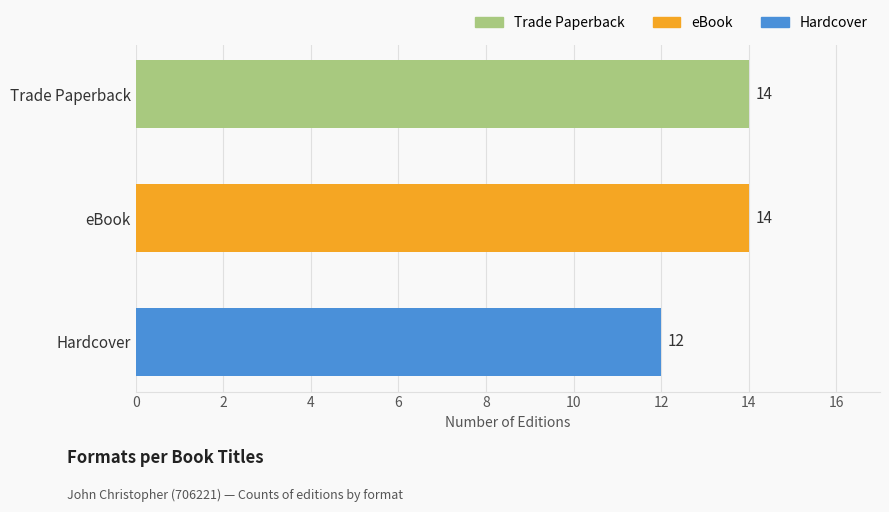

Reading top to bottom, what are all the values shown in this chart?

Trade Paperback=14	eBook=14	Hardcover=12